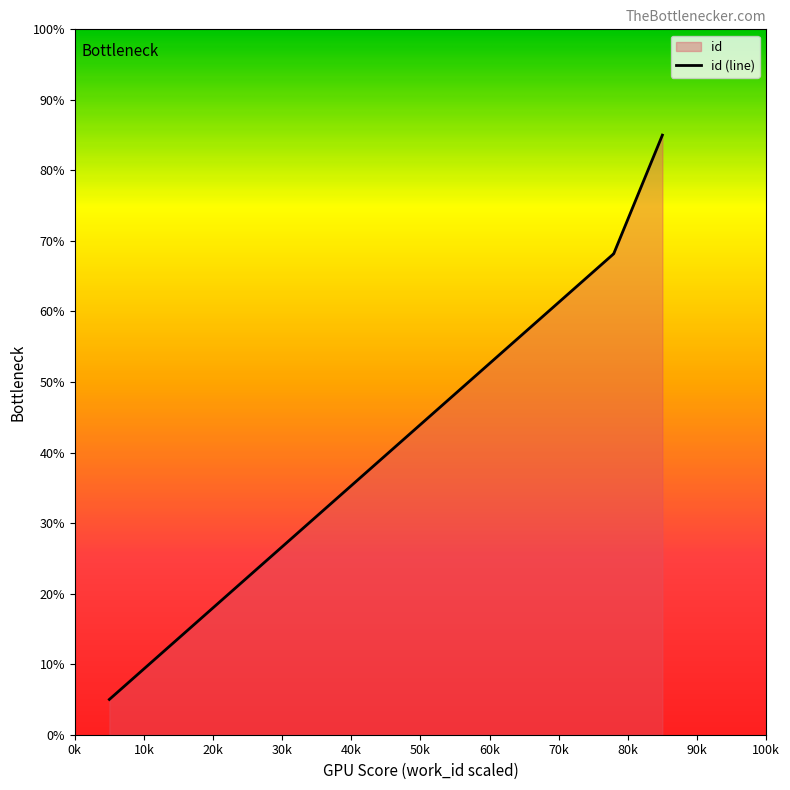

Count the number of categories in the chart.

4